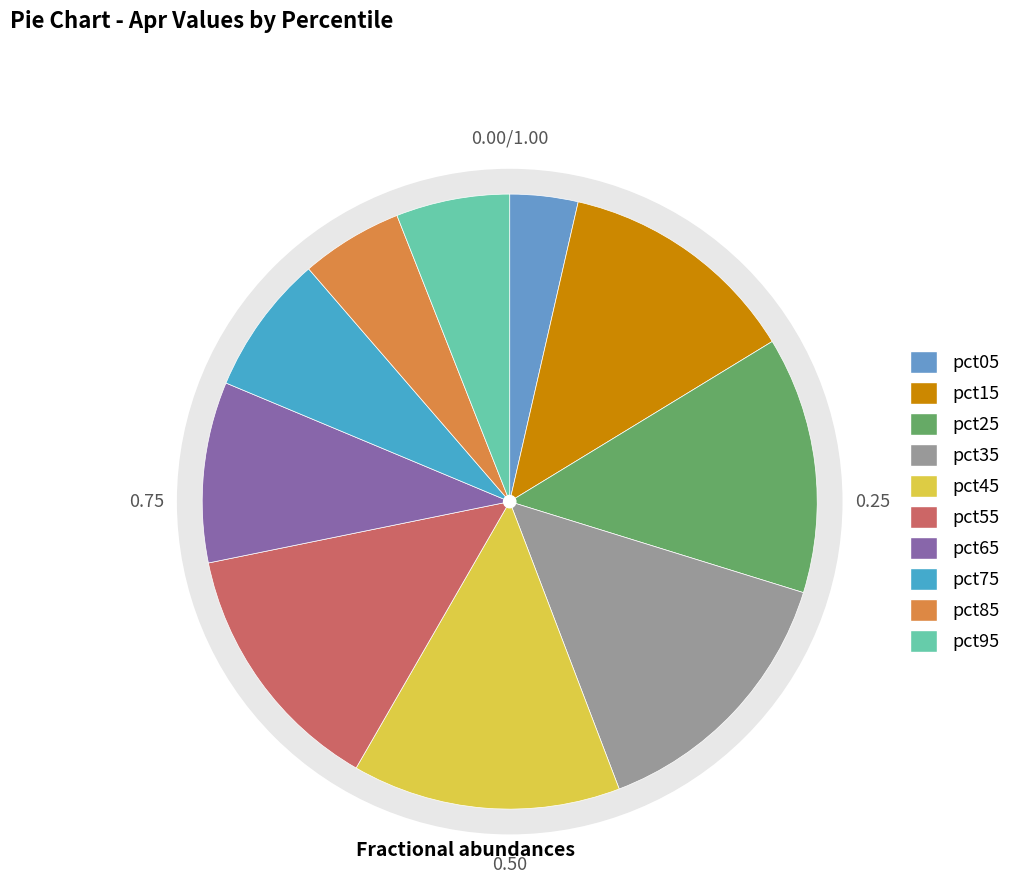

To the nearest percent, what is the average slice percentage?

10%